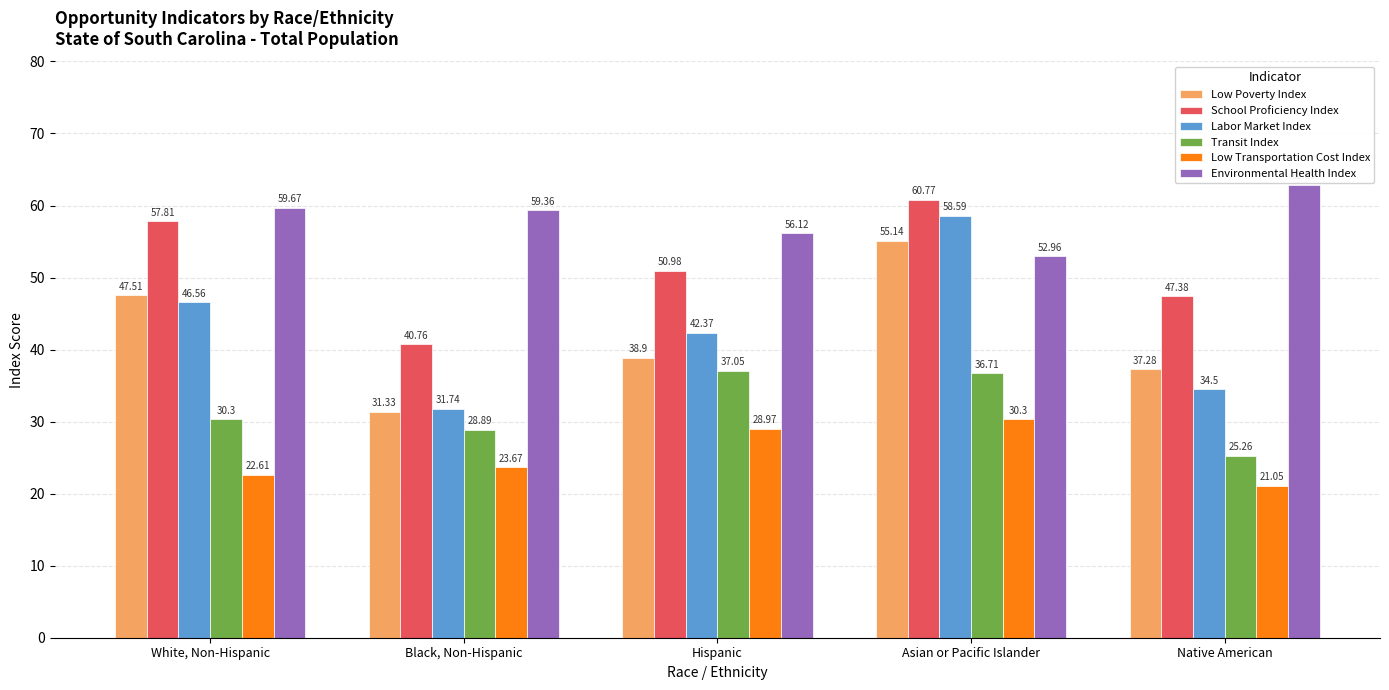

Is it true that Environmental Health Index equals 17.8 at Native American?

False